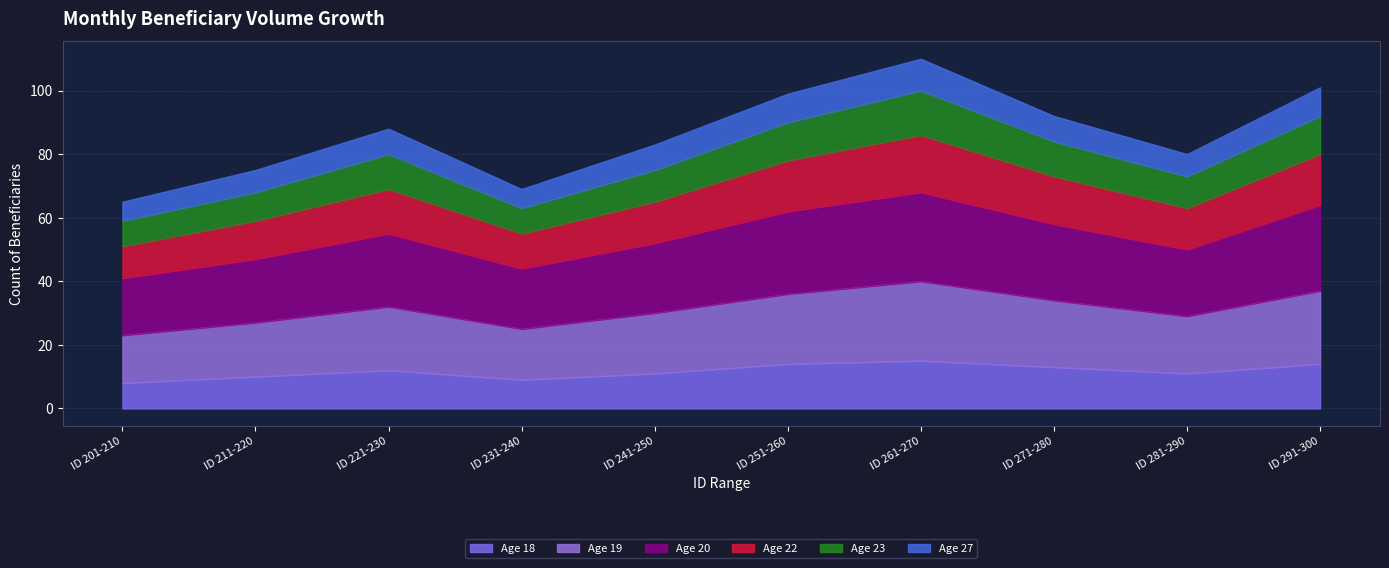

Is it true that Hombre equals 14 at ID 291-300?

True